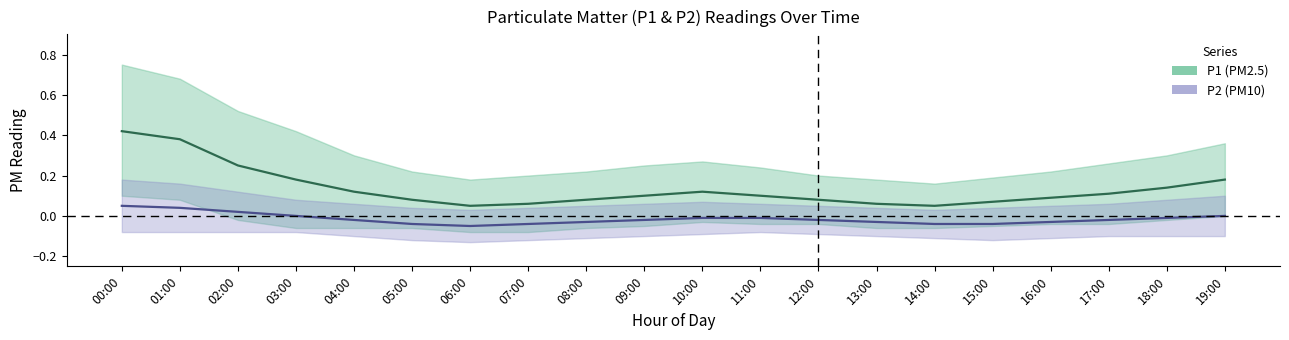

What is the difference between the second highest and second lowest values in the P1_upper series?

0.5